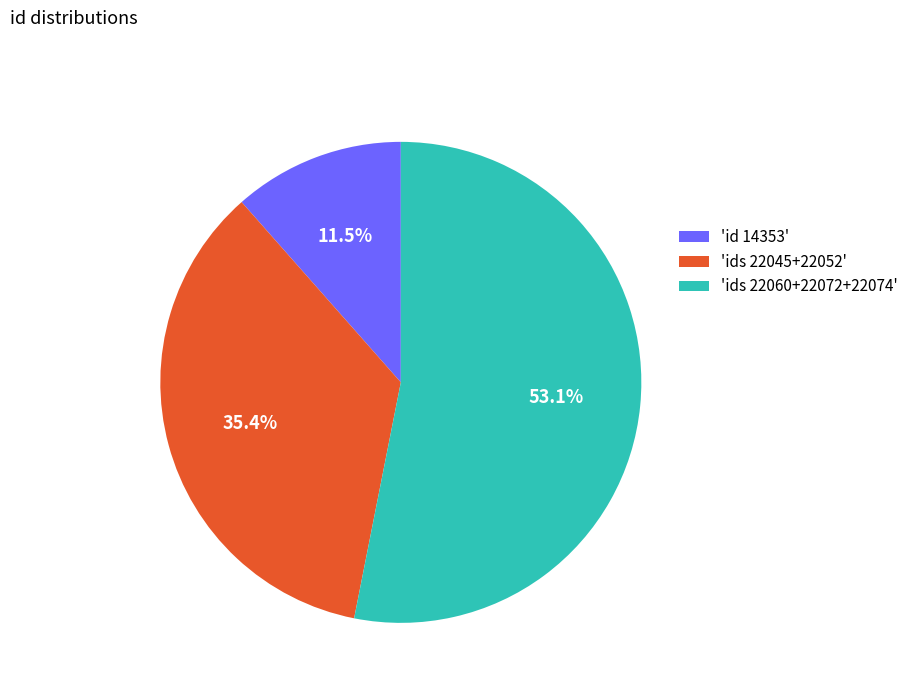

Rank the categories by value from lowest to highest.

'id 14353', 'ids 22045+22052', 'ids 22060+22072+22074'